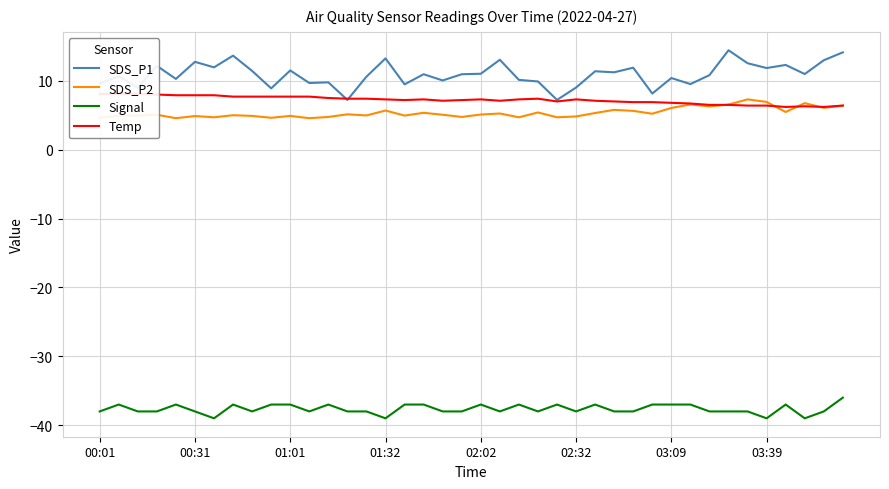

Which series ends up on top after the final intersection of Temp and SDS_P1?

SDS_P1